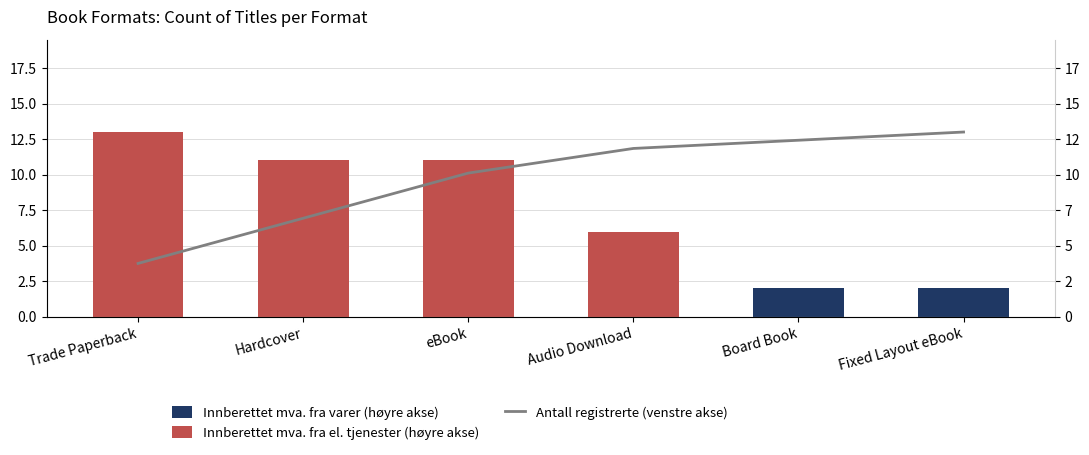

What is the difference between the maximum and second lowest values in the Innberettet mva. fra varer (høyre akse) series?

2.0